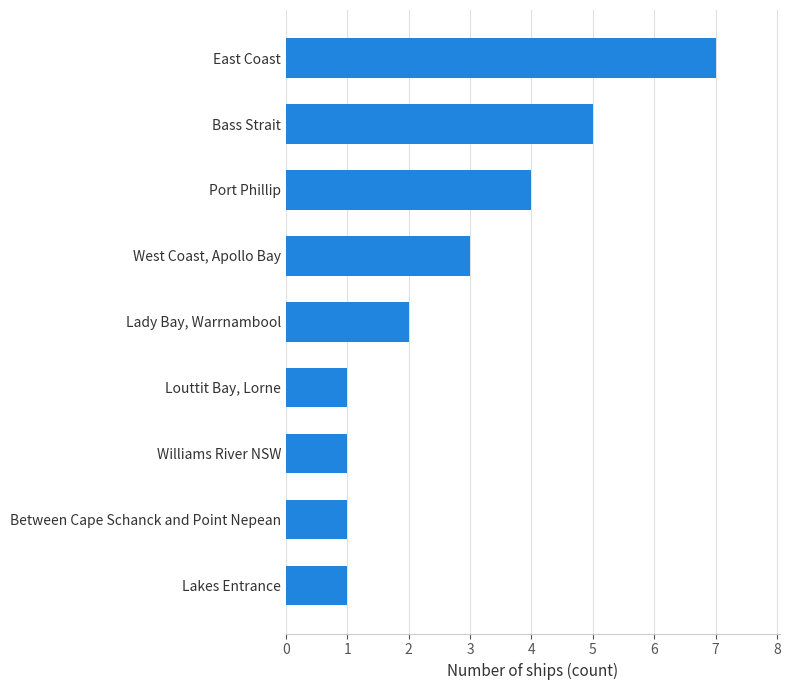

Where is the data nearest to the value 4?

Port Phillip